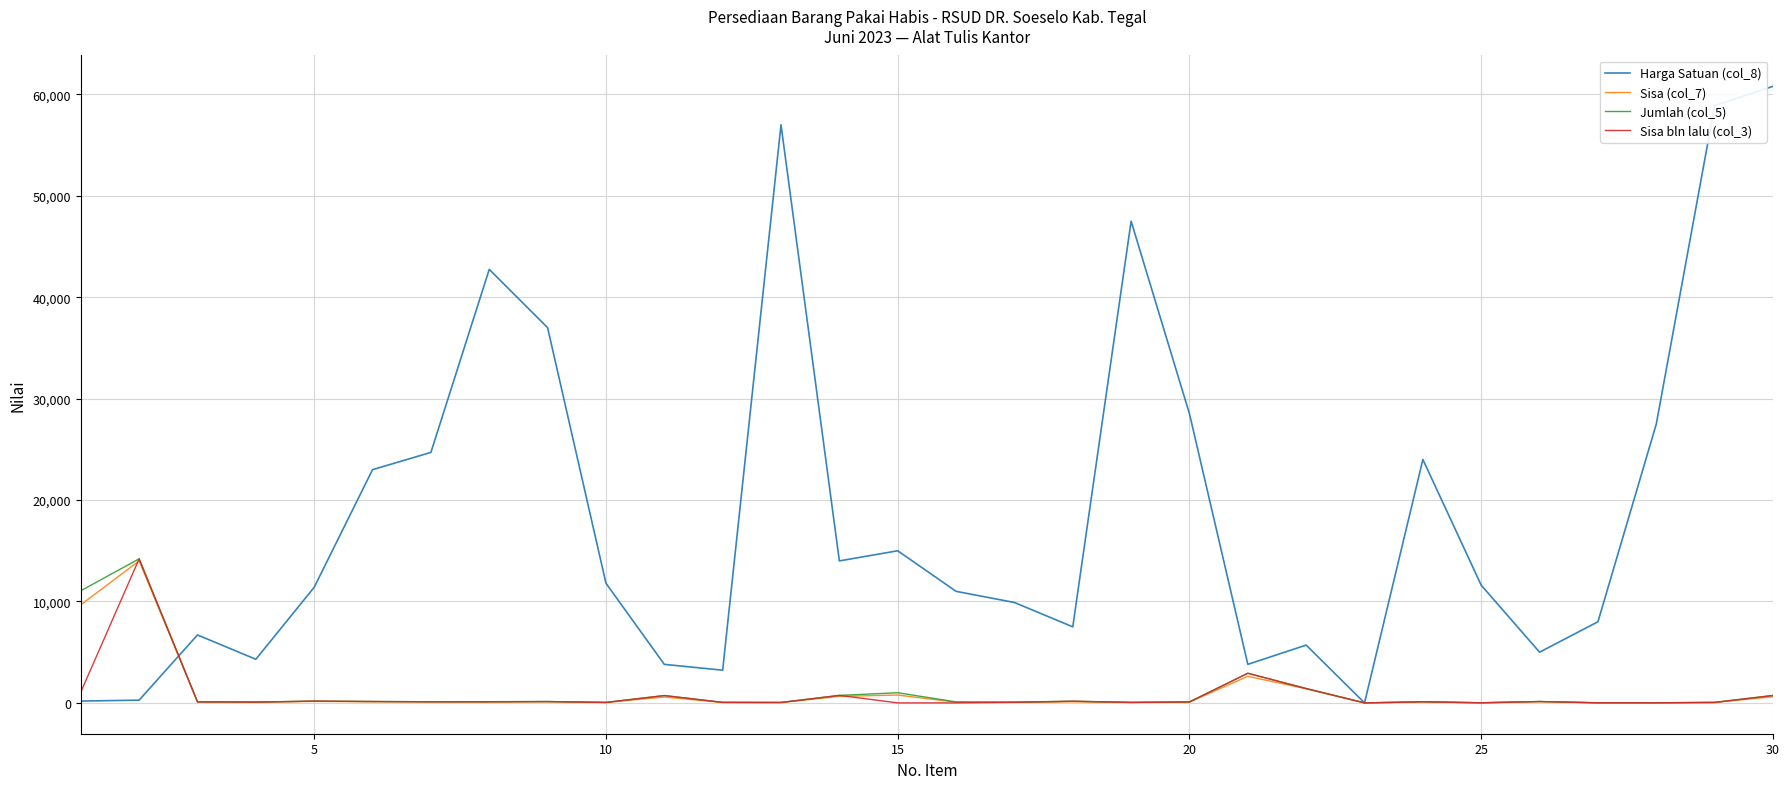

Which series has the largest total across all categories?

Harga Satuan (col_8)